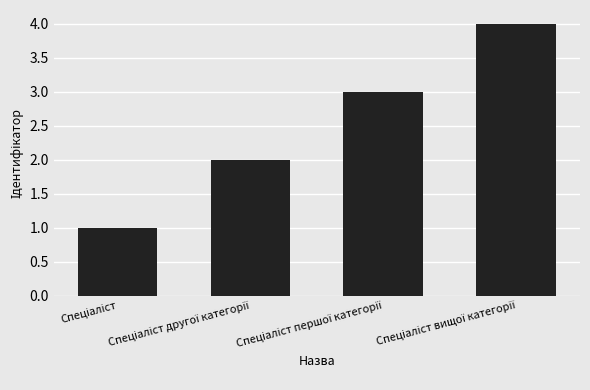

What is the maximum value shown in the chart?

4